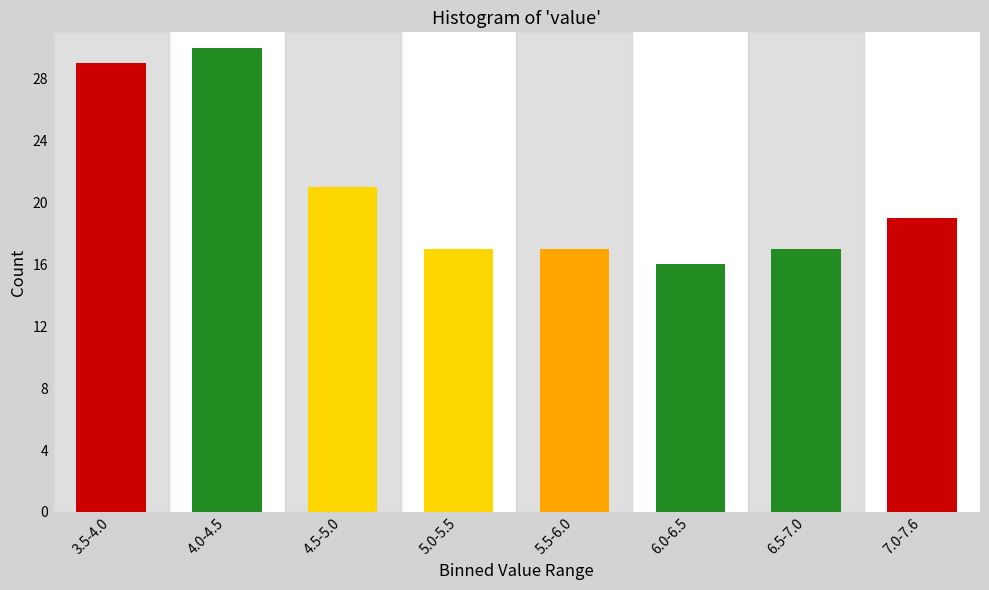

Reading left to right, what are all the values shown in this chart?

3.5-4.0=29	4.0-4.5=30	4.5-5.0=21	5.0-5.5=17	5.5-6.0=17	6.0-6.5=16	6.5-7.0=17	7.0-7.6=19